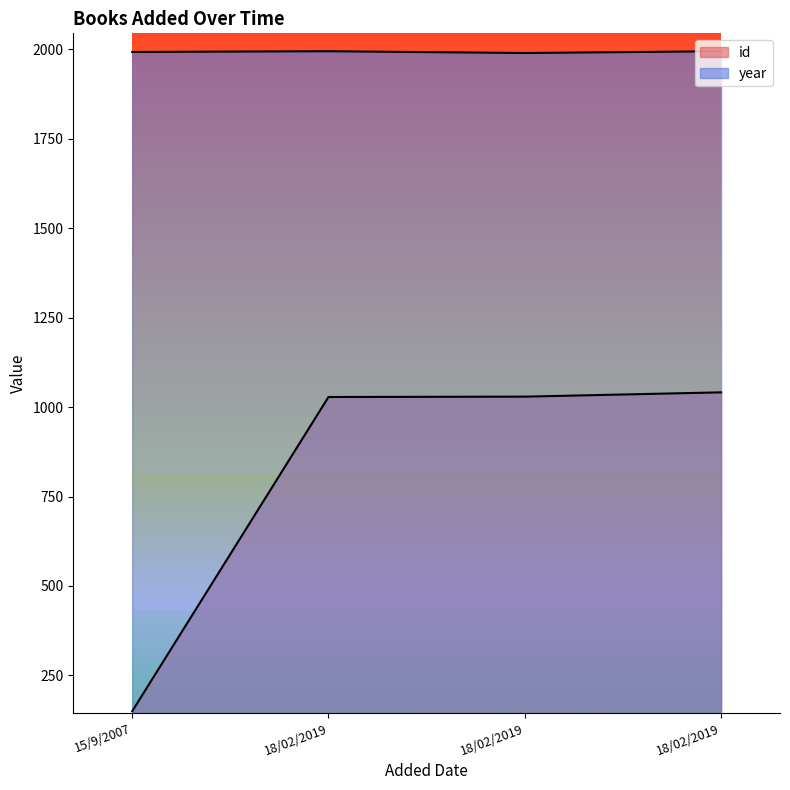

Between 18/02/2019 and 18/02/2019, which is larger?

18/02/2019